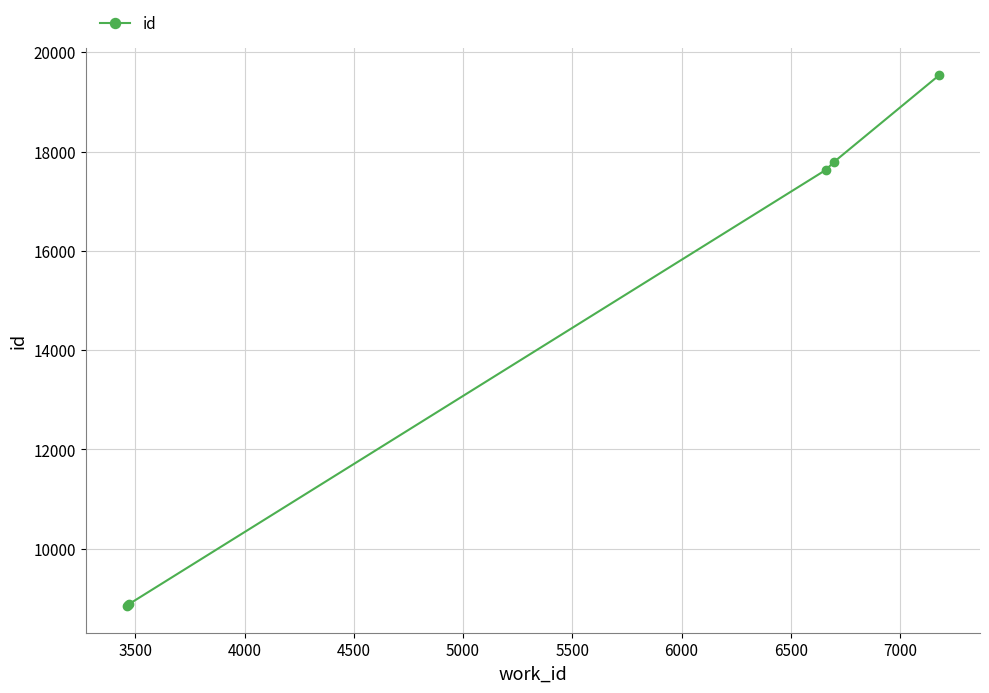

What is the greatest value displayed?

19541